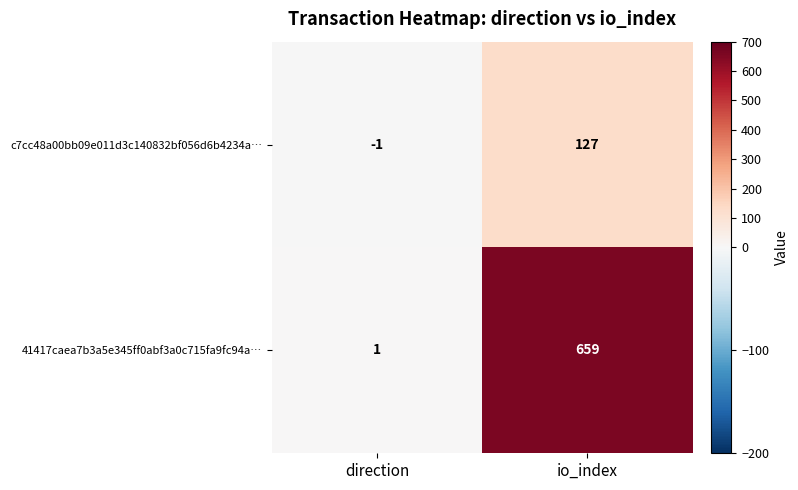

The value of 41417caea7b3a5e345ff0abf3a0c715fa9fc94a… at direction is 1. True or false?

True